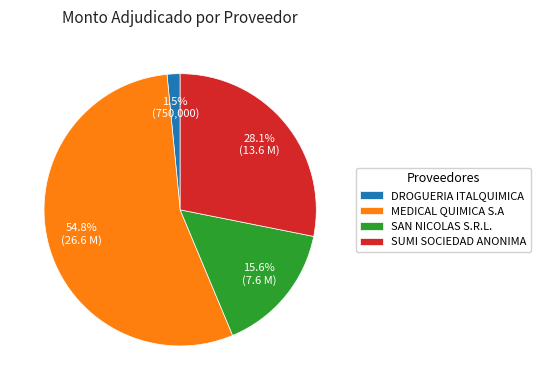

How many segments does this pie chart have?

4